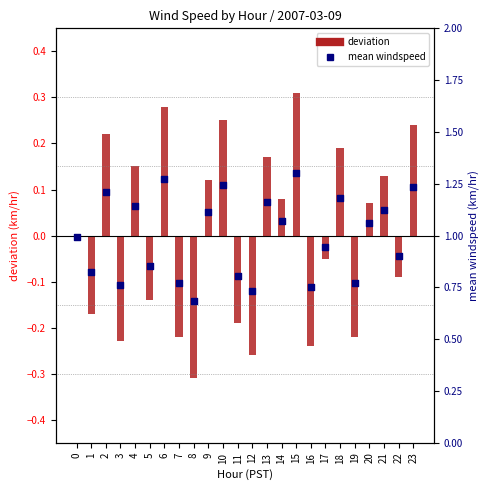

Approximately how many times larger is the value at 12 compared to 23?

0.6